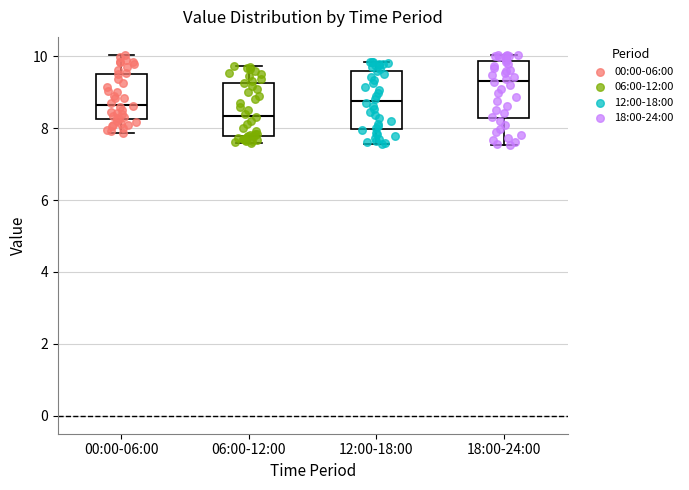

Reading left to right, transcribe this box plot: for each box, give where its median line is, the range the box spans, and where its two whiskers end, as read against the y-axis. The values are not printed on the chart, so give them approximately, as read against the axis.

00:00-06:00: median 8.6, box 8.2 to 9.6, whiskers 7.8 to 10.0
06:00-12:00: median 8.4, box 7.8 to 9.2, whiskers 7.6 to 9.8
12:00-18:00: median 8.8, box 8.0 to 9.6, whiskers 7.6 to 9.8
18:00-24:00: median 9.4, box 8.2 to 9.8, whiskers 7.6 to 10.0